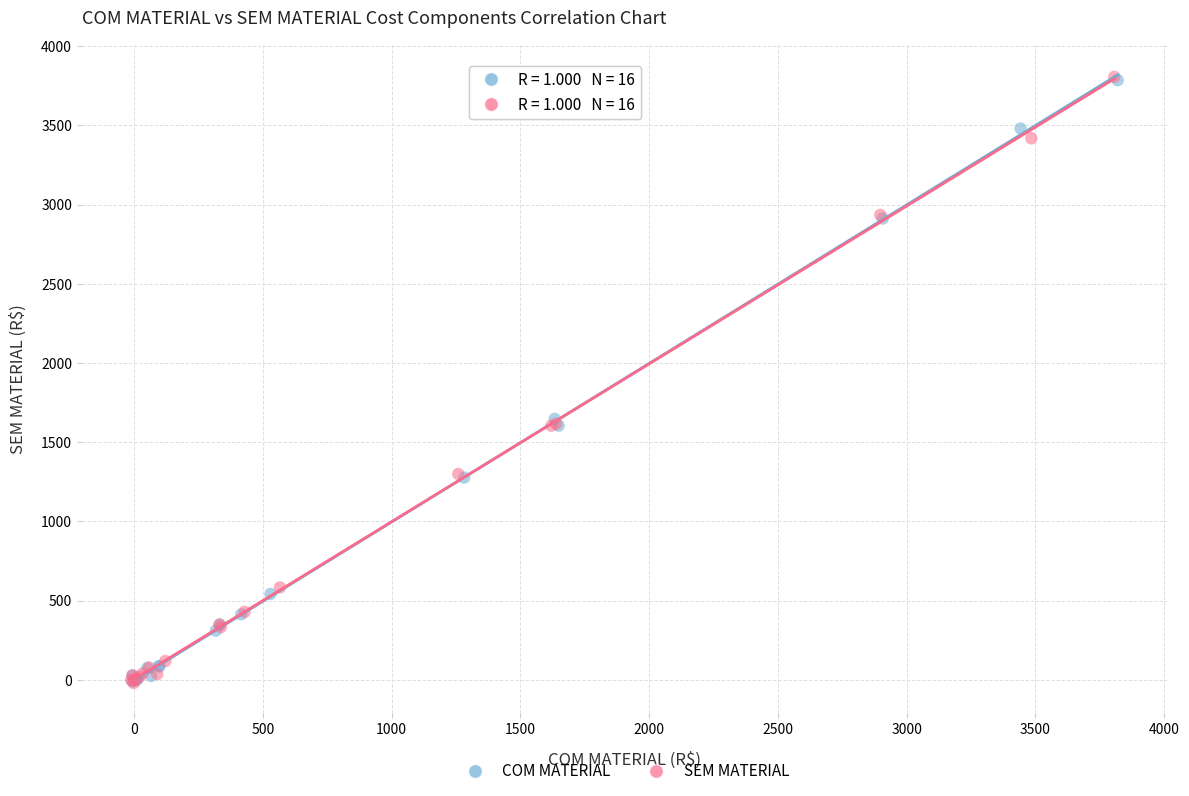

Which series has the largest Y range (max minus min)?

SEM MATERIAL